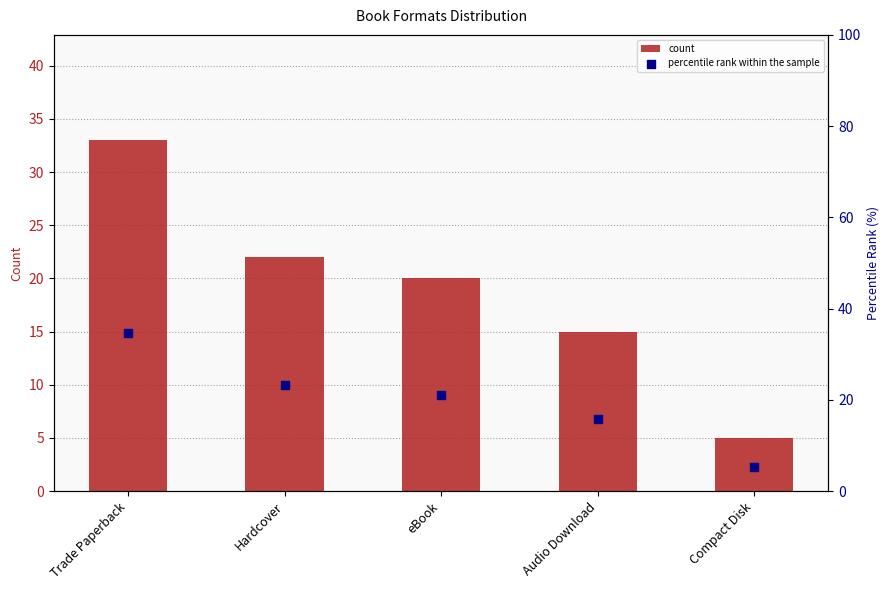

Which series has the largest total across all categories?

percentile rank within the sample